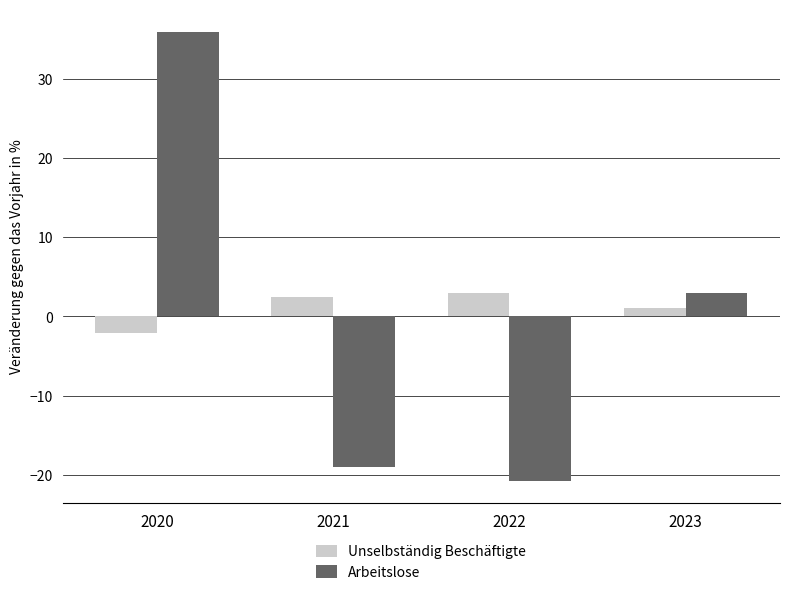

List the series in order of their overall mean, highest first.

Unselbständig Beschäftigte, Arbeitslose